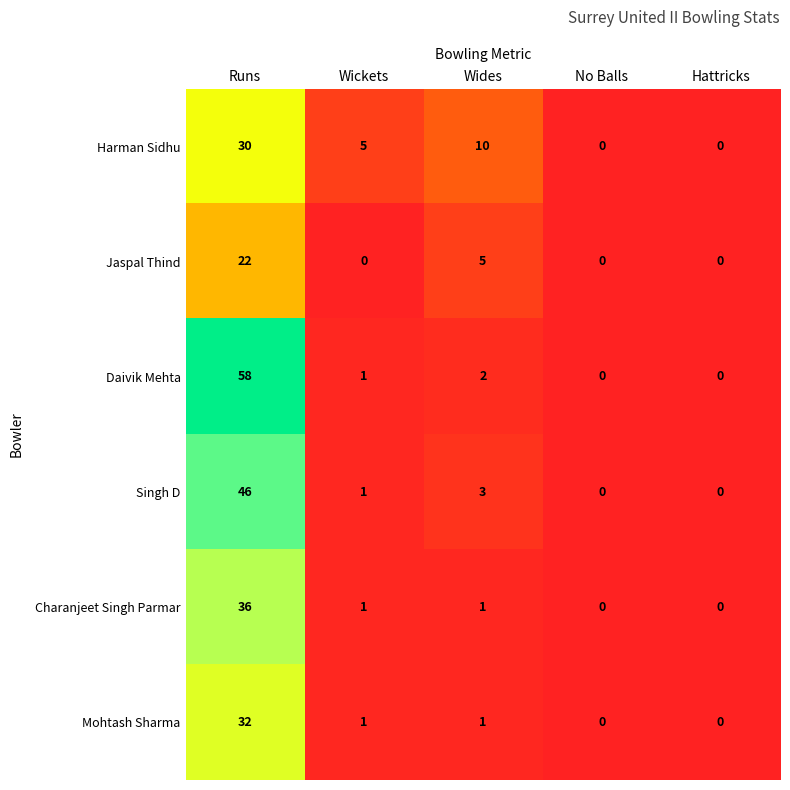

Rank the series by their maximum value, from highest to lowest.

Daivik Mehta, Singh D, Charanjeet Singh Parmar, Mohtash Sharma, Harman Sidhu, Jaspal Thind